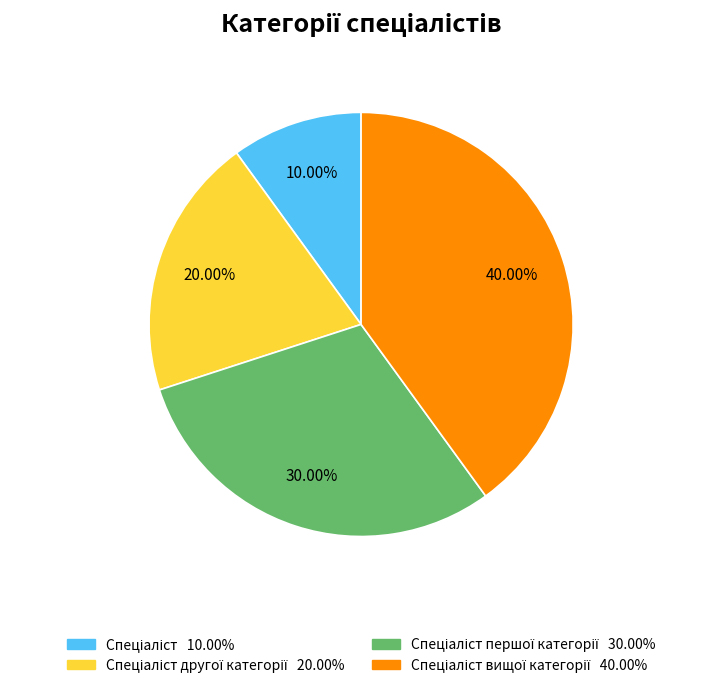

Is there a majority slice in this chart?

No